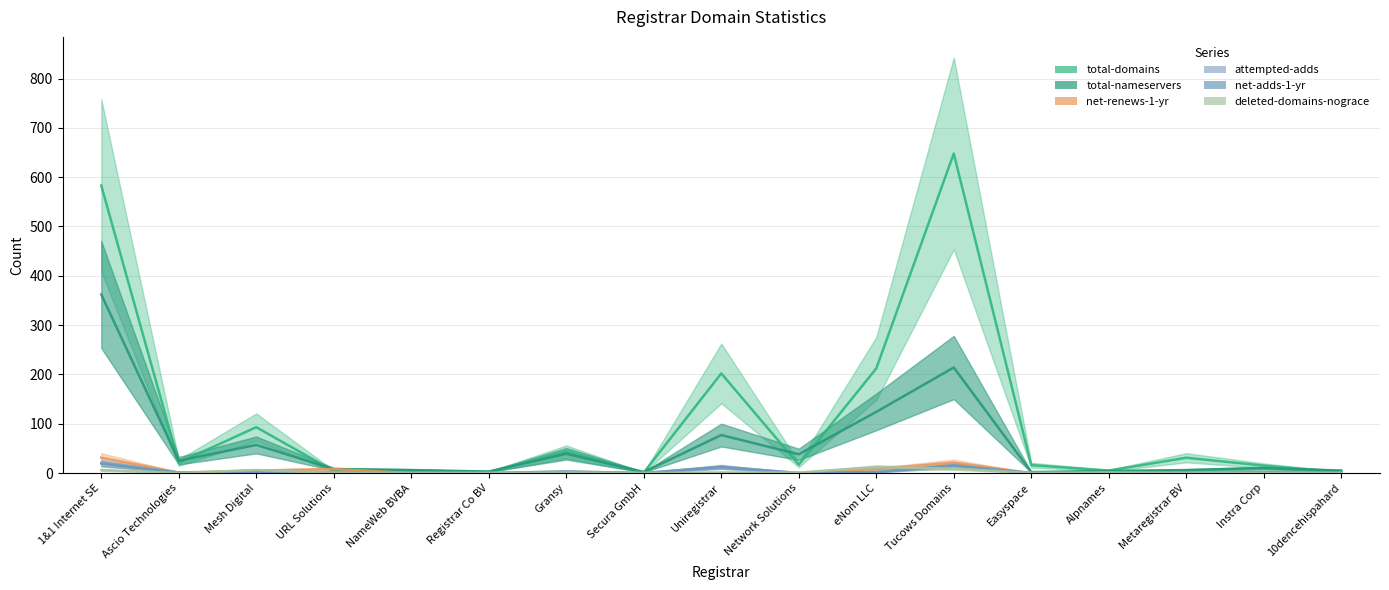

Reading right to left, list all the values displayed in this chart.

total-domains: 2	15	31	5	16	648	212	17	202	1	43	2	5	4	93	21	583
total-nameservers: 5	10	6	4	2	214	124	38	77	2	39	3	6	8	57	25	362
net-renews-1-yr: 0	0	0	0	0	21	8	0	0	0	0	0	0	8	5	1	31
attempted-adds: 0	0	0	0	0	15	2	0	13	0	3	0	0	2	2	1	21
net-adds-1-yr: 0	2	0	0	0	15	2	0	12	0	3	0	0	0	2	1	19
deleted-domains-nograce: 0	0	0	1	0	9	12	1	1	0	1	0	0	0	6	0	6